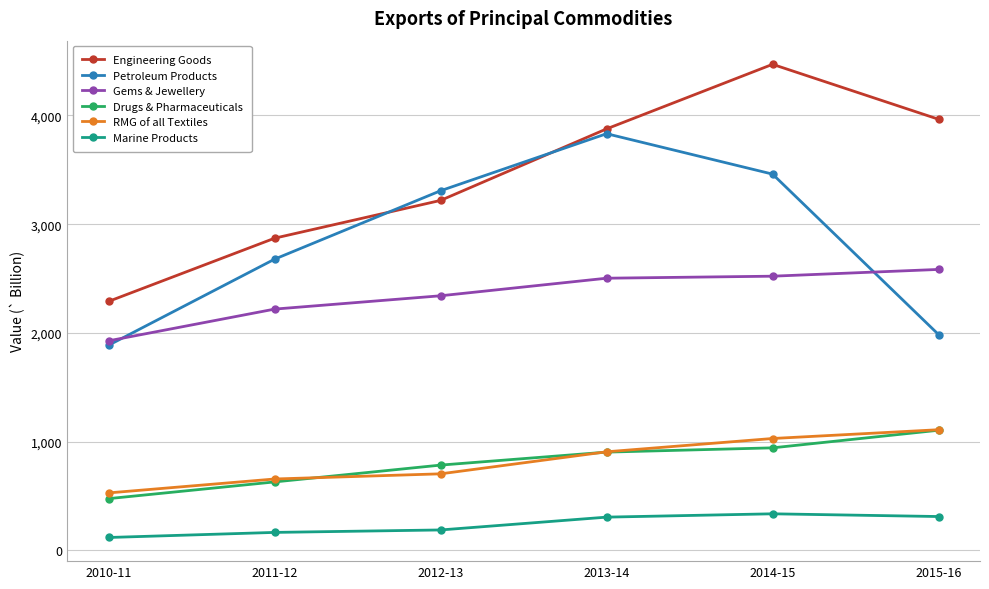

What is the difference between the highest and lowest values at 2010-11?

2171.7